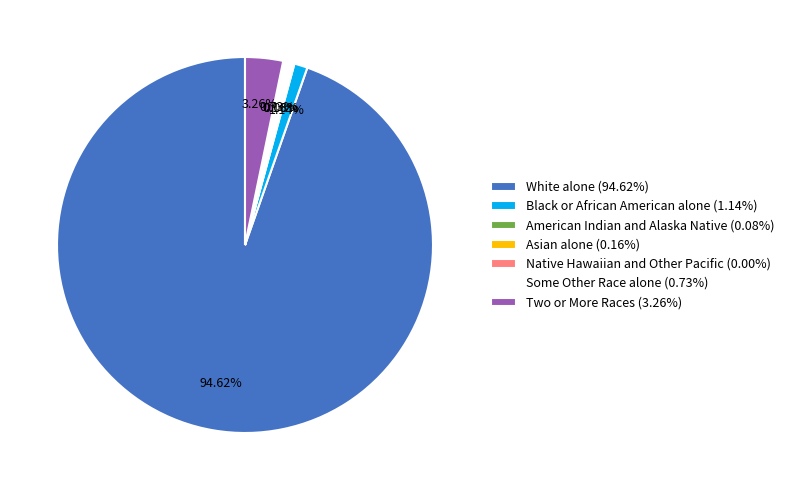

Do Two or More Races (3.26%) and Some Other Race alone (0.73%) together represent more than half of the pie?

No